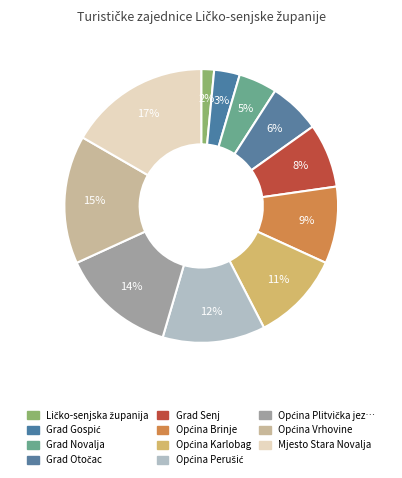

Count the number of slices in the pie.

11